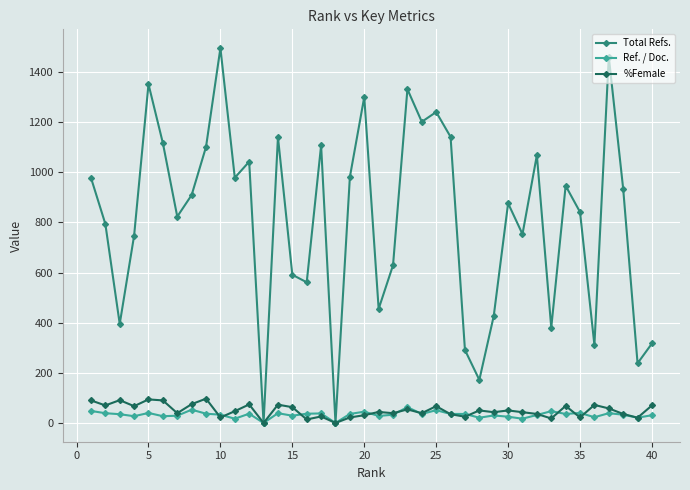

How many lines are shown in the chart?

3